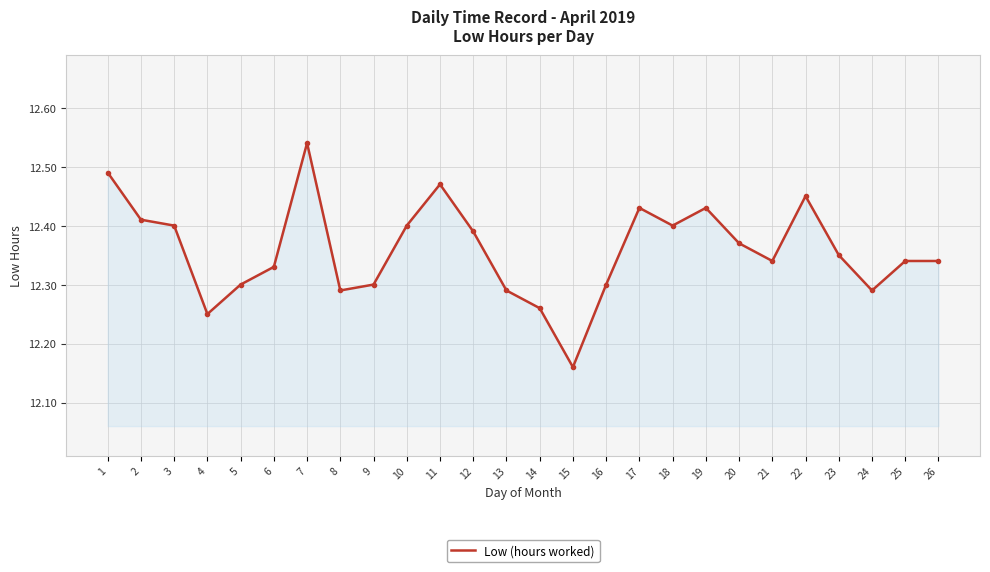

What is the difference between the maximum and minimum values?

0.4